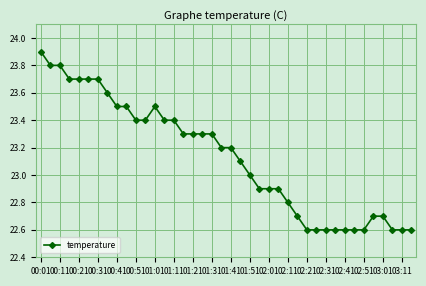

What is the greatest value displayed?

23.9